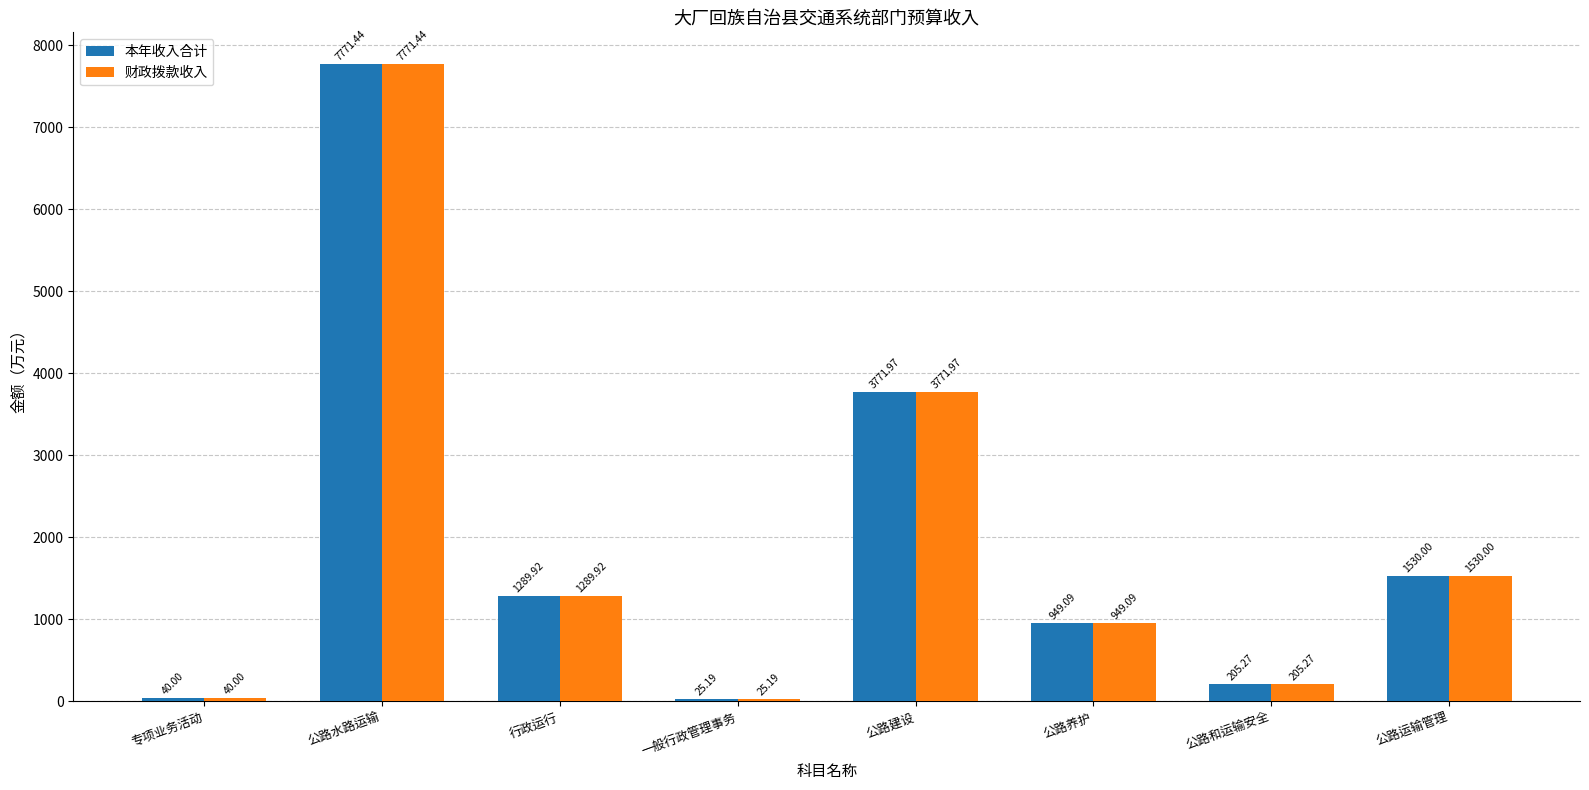

At which label does 财政拨款收入 first exceed 1289?

公路水路运输